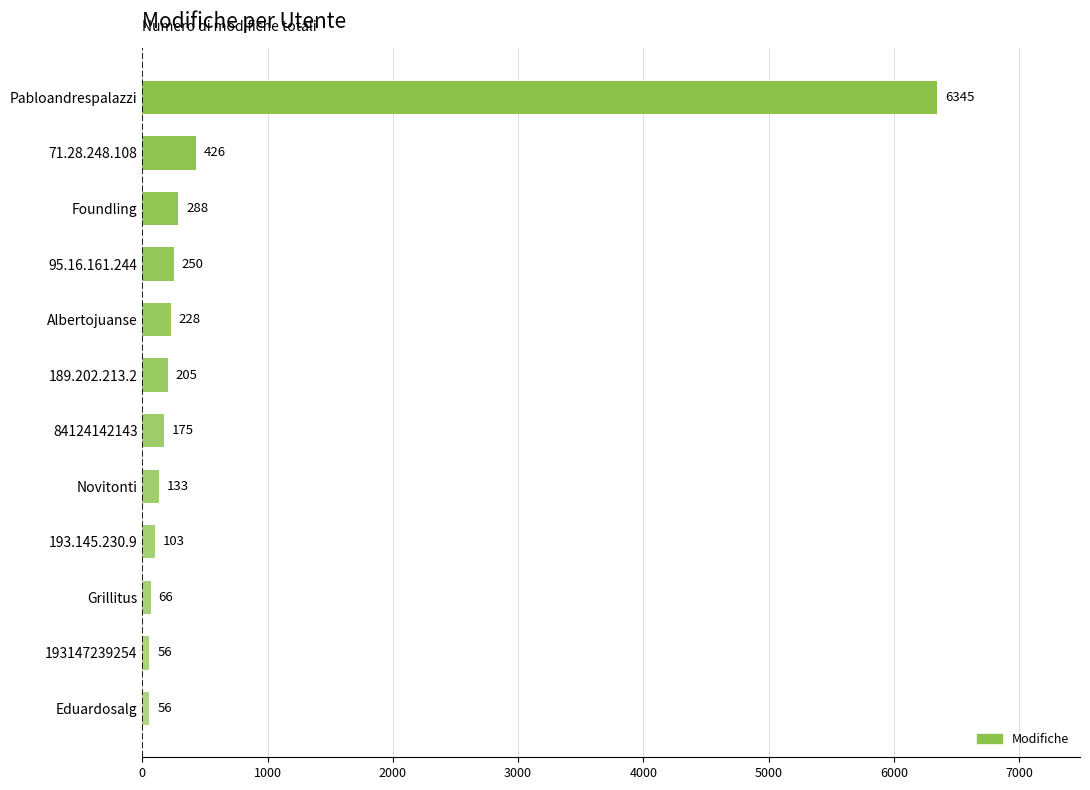

What is the difference between the maximum and second lowest values?

6289